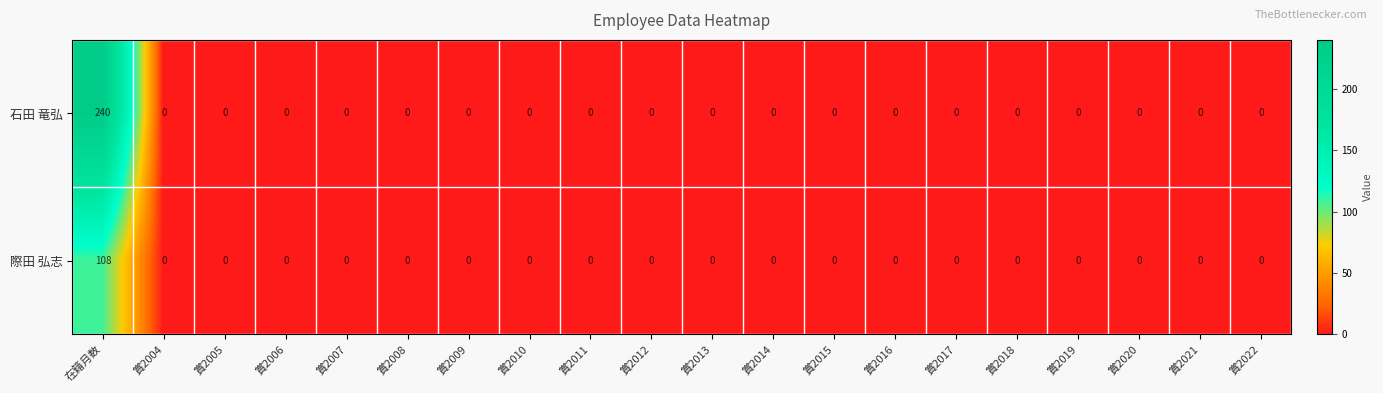

Which label corresponds to the largest value in the chart?

在籍月数